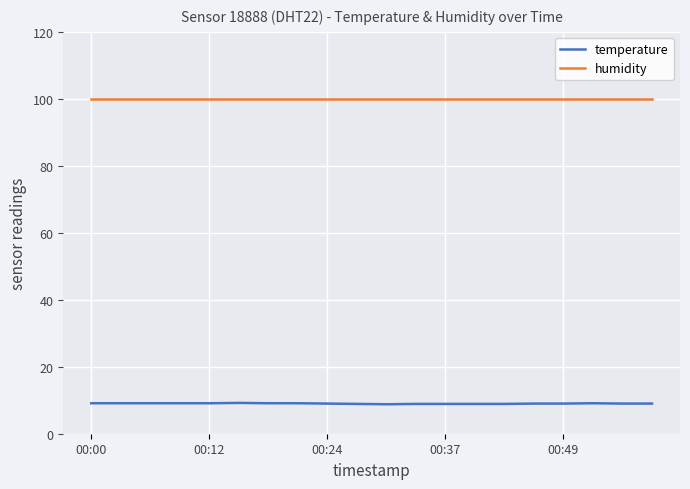

List the series in order of their peak value, lowest first.

temperature, humidity